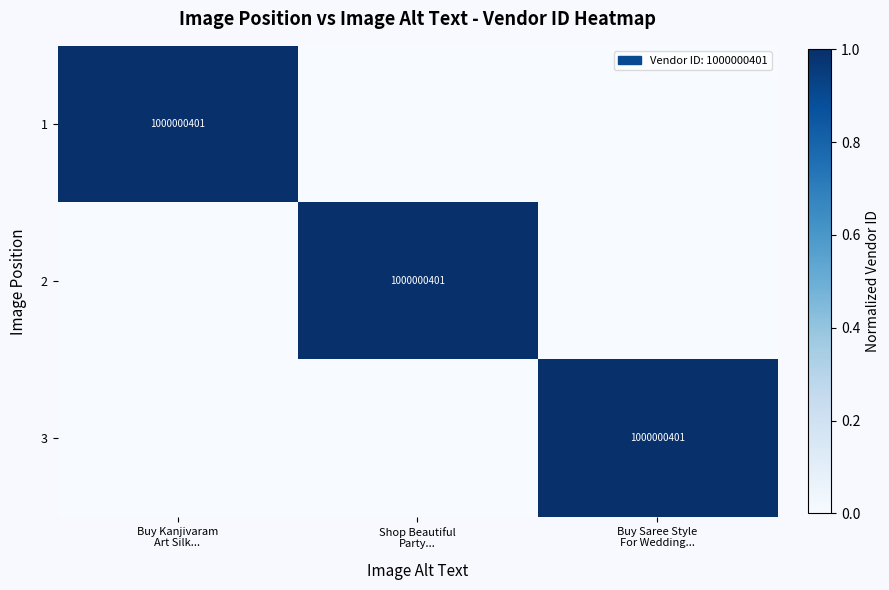

At which category is the sum across all series the highest?

Buy Kanjivaram
Art Silk...